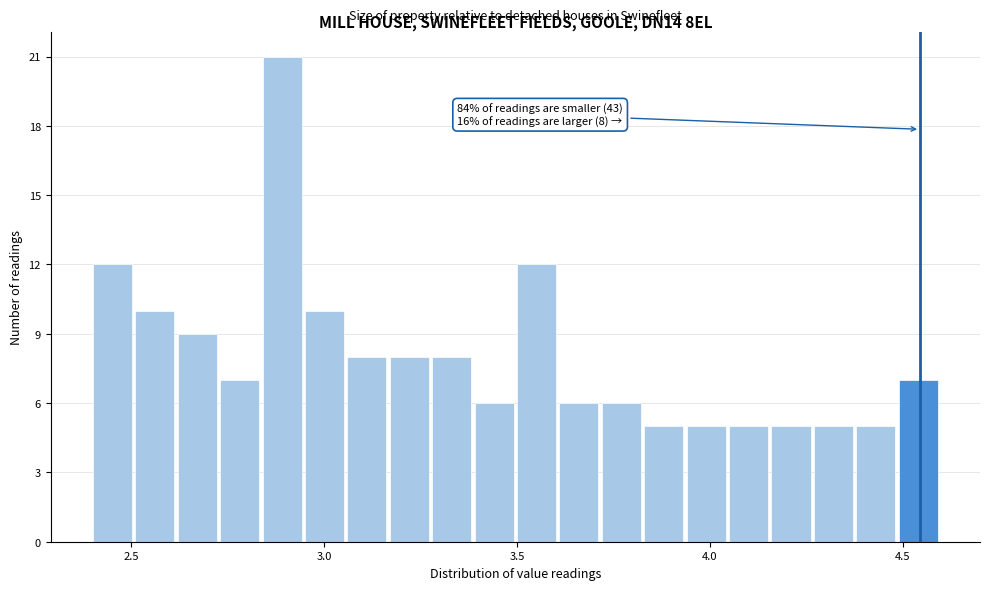

Around what value on the x-axis is the tallest bar? Give the approximate position of its centre, as read against the axis.

2.90